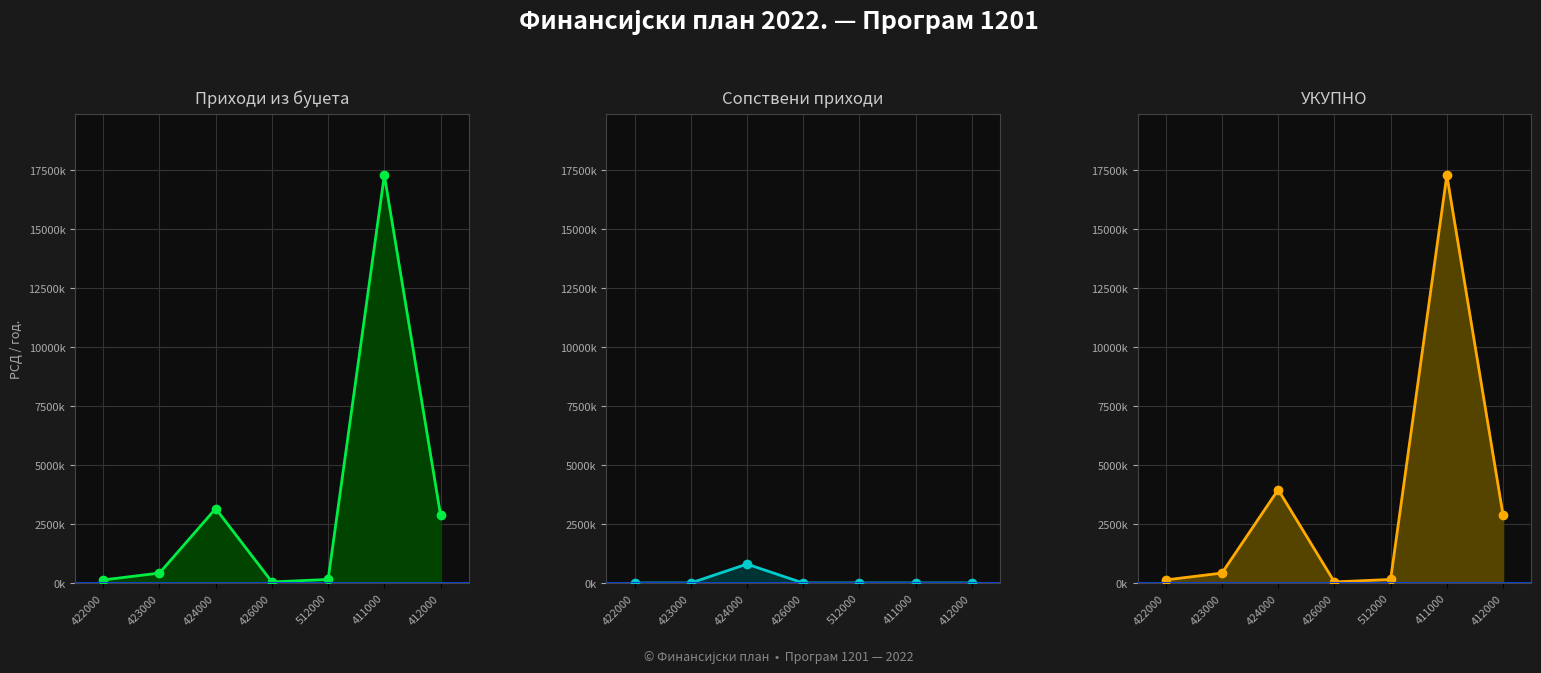

What are all the series names shown in the legend?

Приходи из буџета, Сопствени приходи, УКУПНО